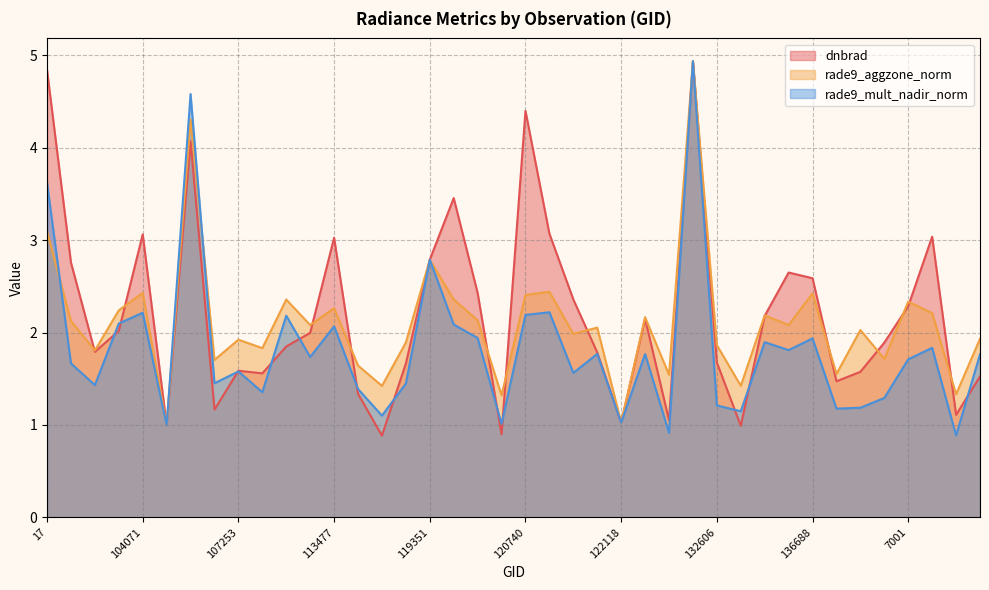

How many values in the rade9_aggzone_norm series are below 2?

18